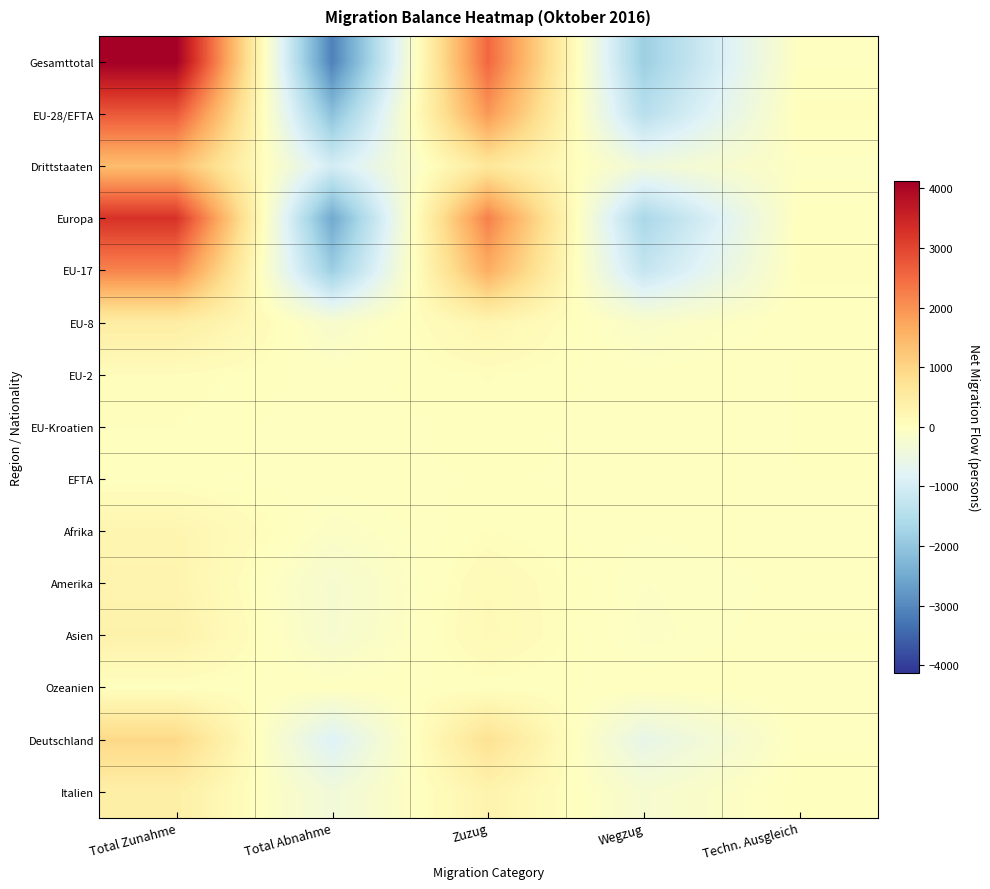

At how many categories does at least one series exceed 2269?

2